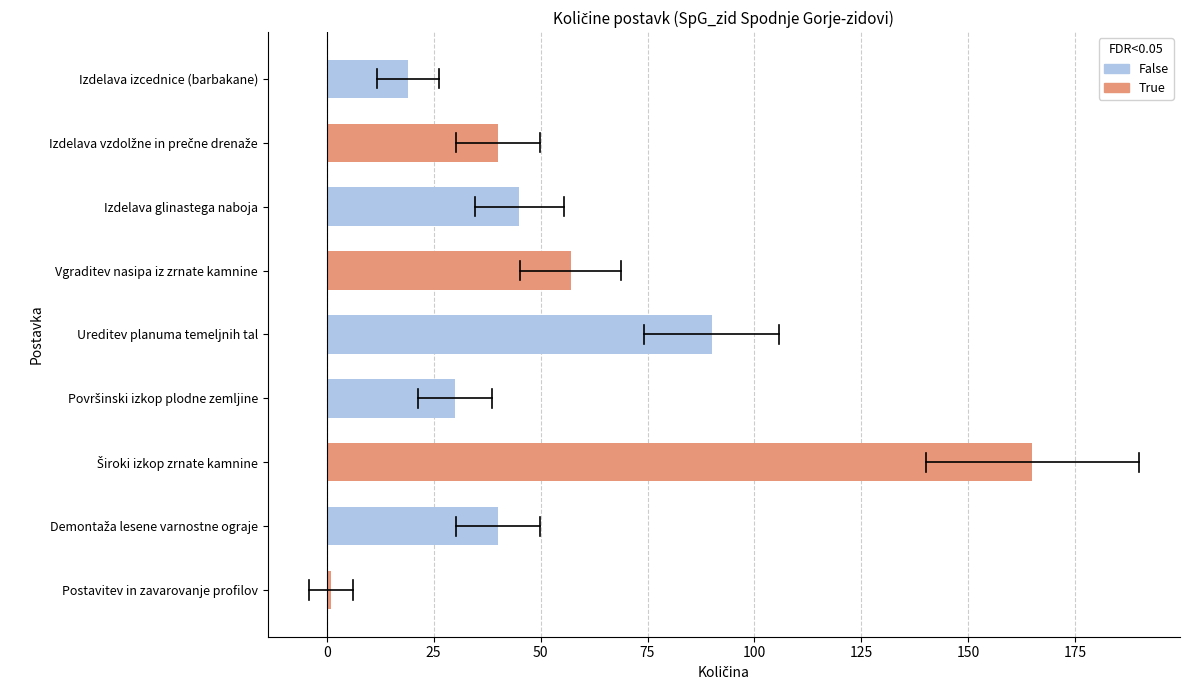

What is the sum of all values?

487